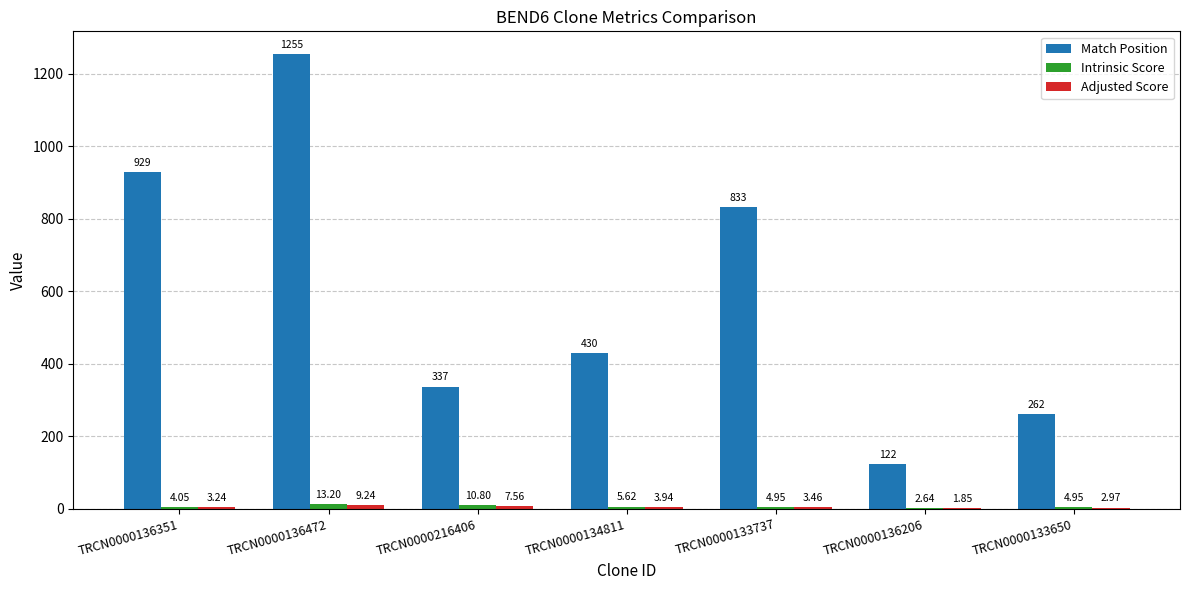

Which series has the largest total across all categories?

Match Position